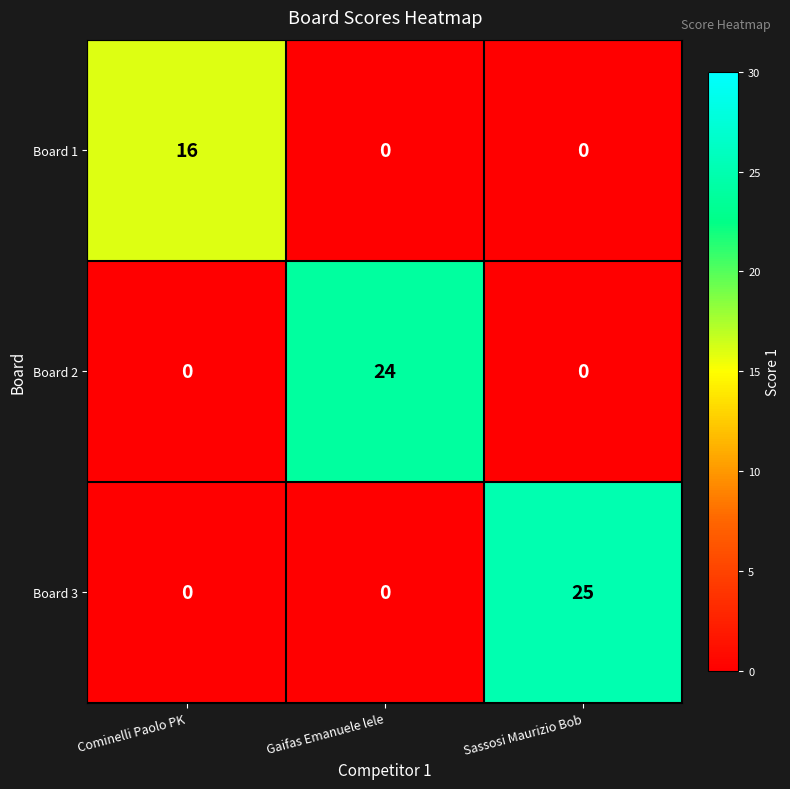

Which category has the highest value in the Board 2 series?

Gaifas Emanuele lele